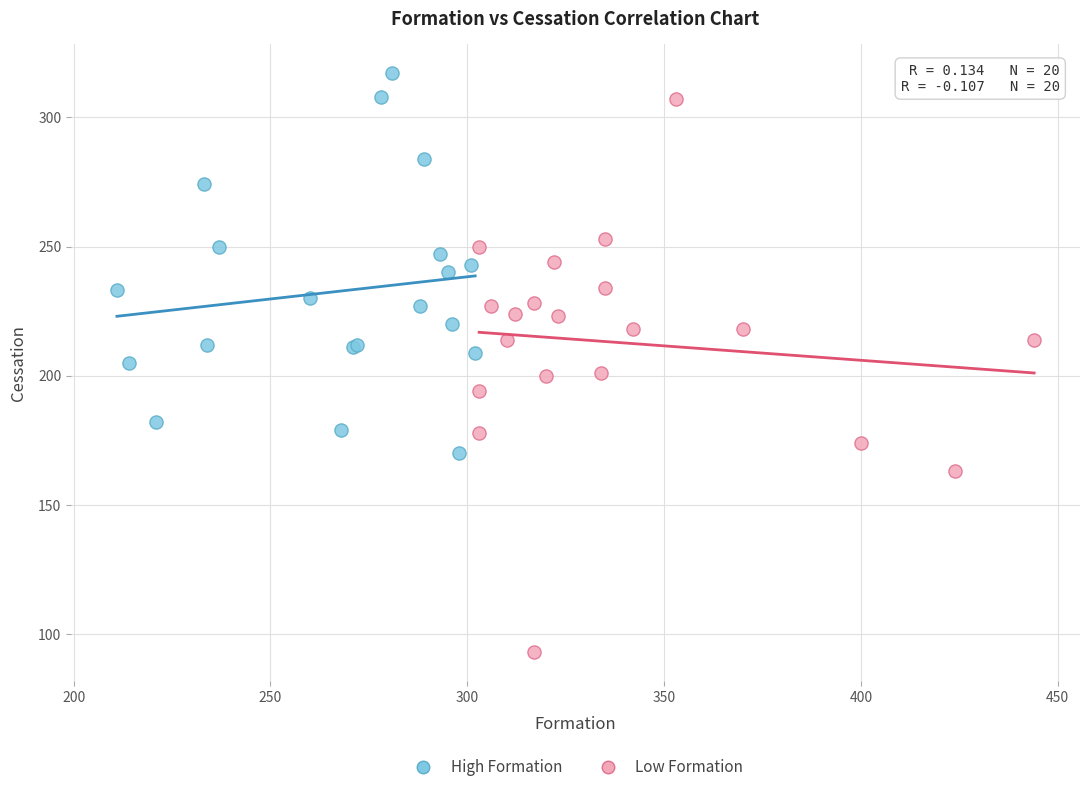

Which series has the largest Y range (max minus min)?

Low Formation